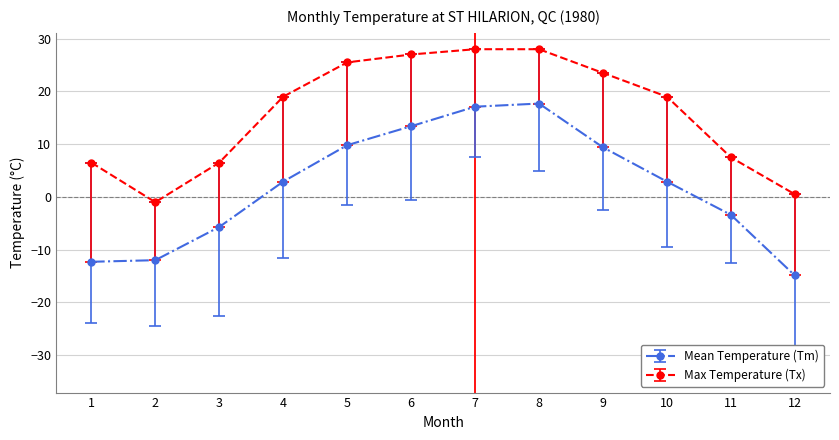

What is the average value of the Max Temperature (Tx) series?

15.8